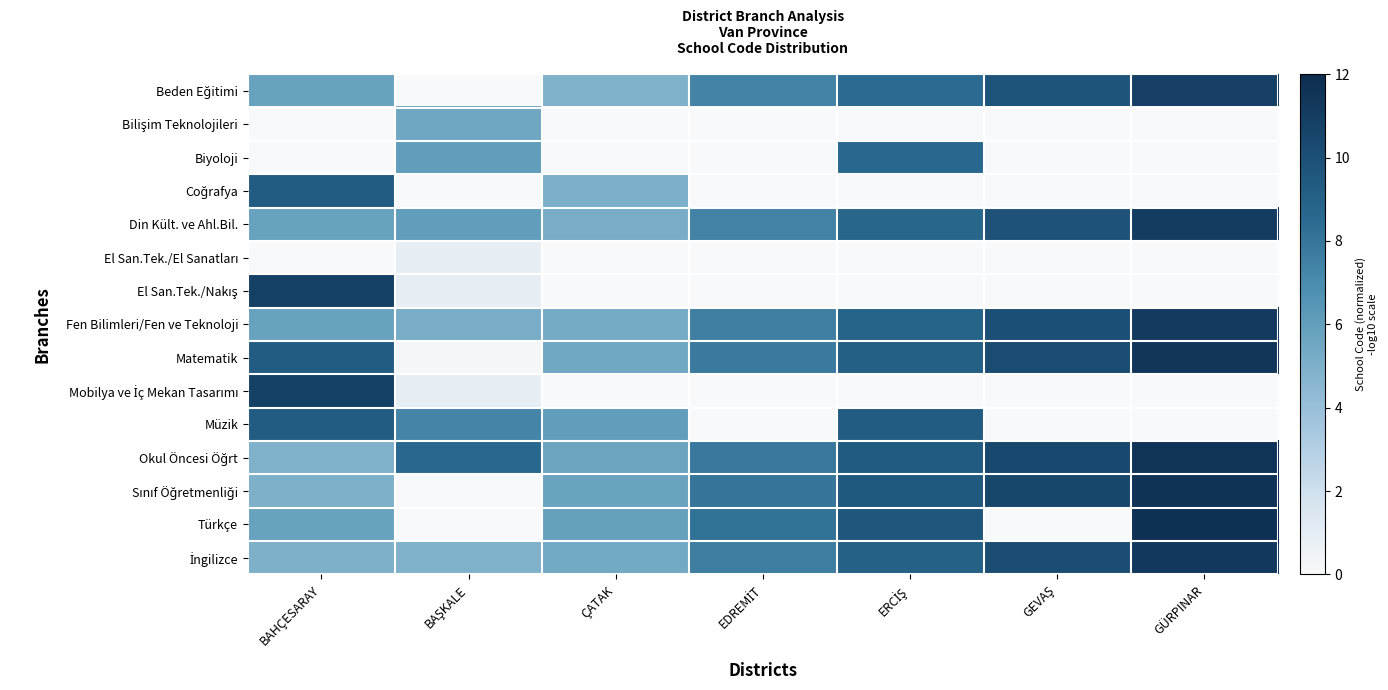

Which series has the largest total across all categories?

Okul Öncesi Öğrt